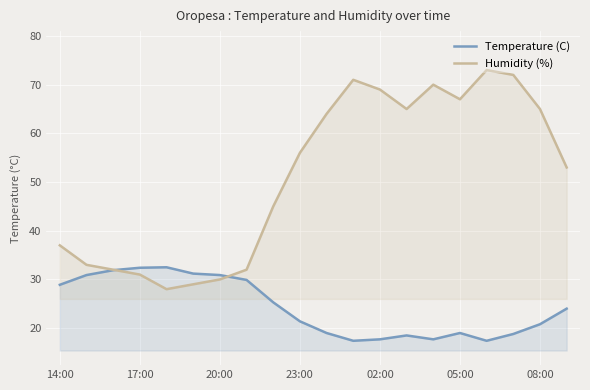

How many data points does each series have?

20